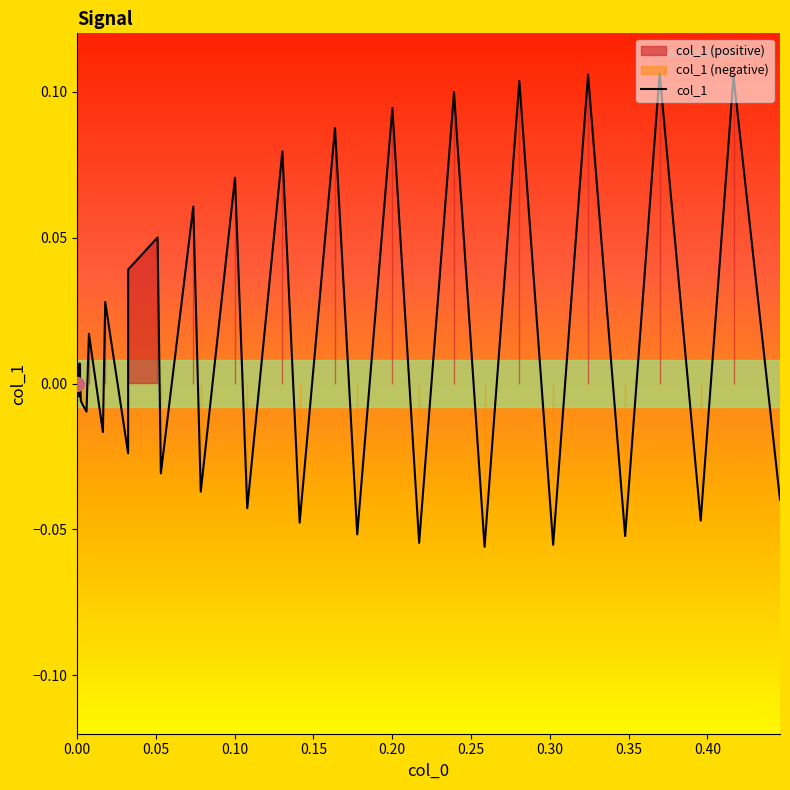

What is the minimum value shown in the chart?

-0.1